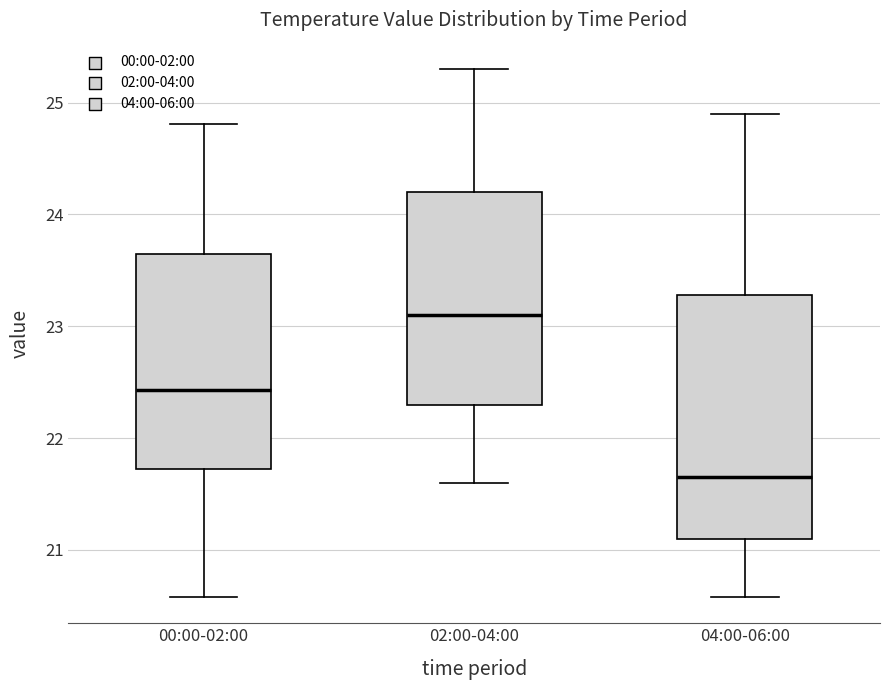

Reading left to right, read every box against the y-axis: the position of its median line, the range the box covers, and the ends of its whiskers. The values are not printed on the chart, so give them approximately, as read against the axis.

00:00-02:00: median 22.4, box 21.7 to 23.6, whiskers 20.6 to 24.8
02:00-04:00: median 23.1, box 22.3 to 24.2, whiskers 21.6 to 25.3
04:00-06:00: median 21.7, box 21.1 to 23.3, whiskers 20.6 to 24.9